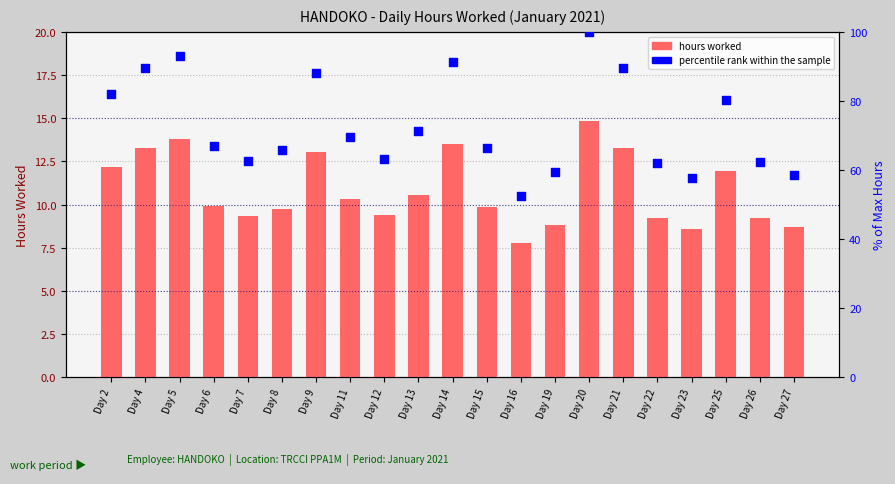

What is the total value across all series at Day 22?

71.3